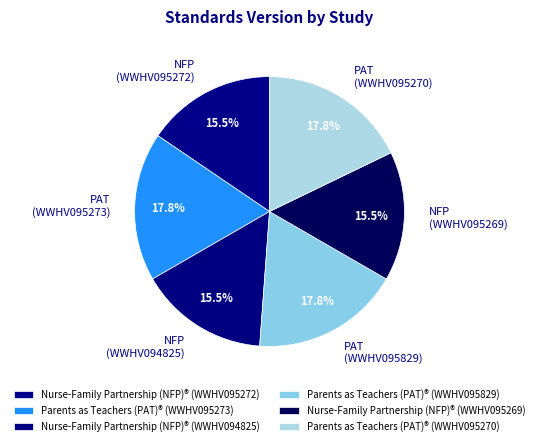

Does any single category account for the majority?

No